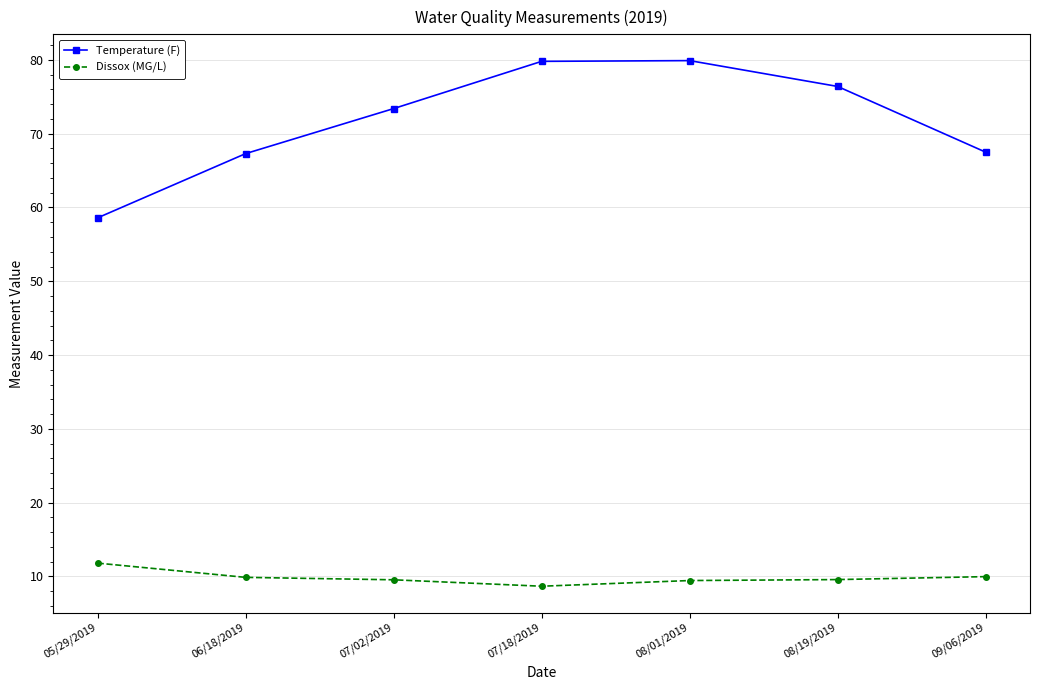

True or false: Temperature (F) has more than 1 interior local peaks.

False